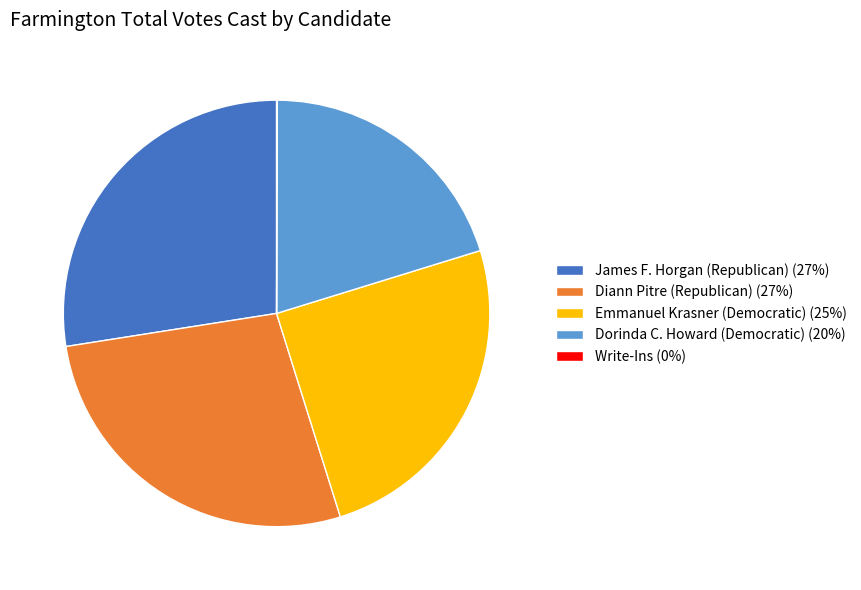

Approximately how many times larger is the value at Emmanuel Krasner (Democratic) (25%) compared to Dorinda C. Howard (Democratic) (20%)?

1.2